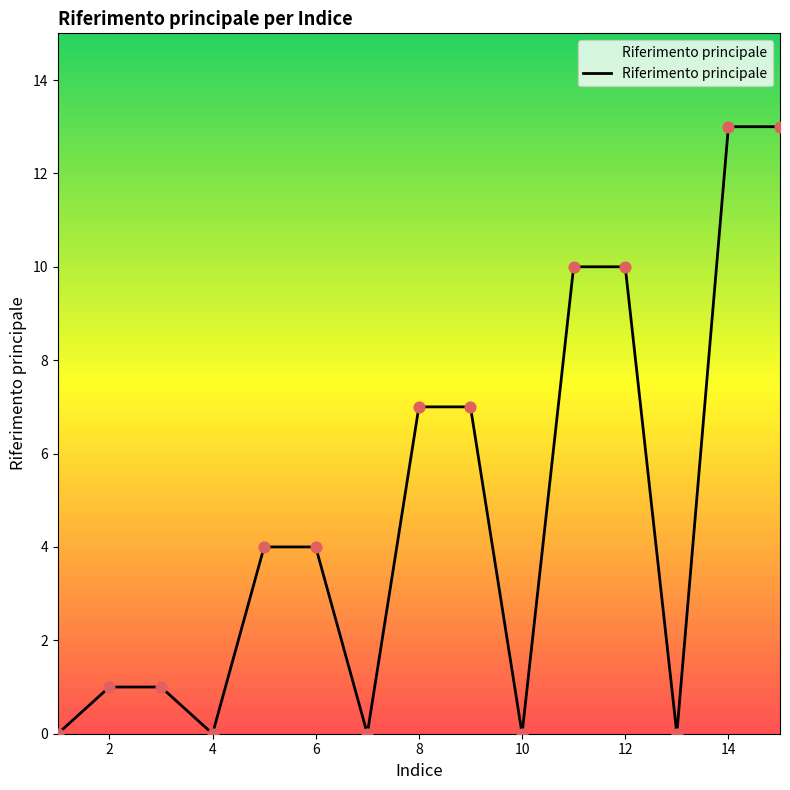

What is the maximum value shown in the chart?

13